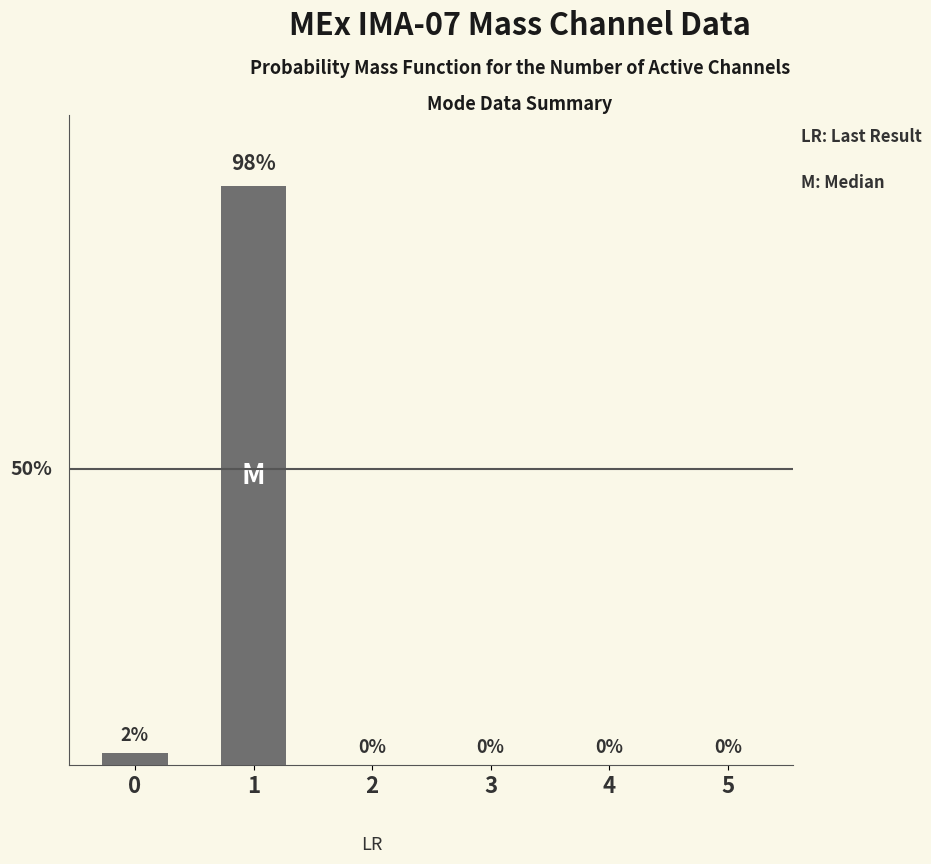

Reading left to right, list all the values displayed in this chart.

0=2	1=98	2=0	3=0	4=0	5=0